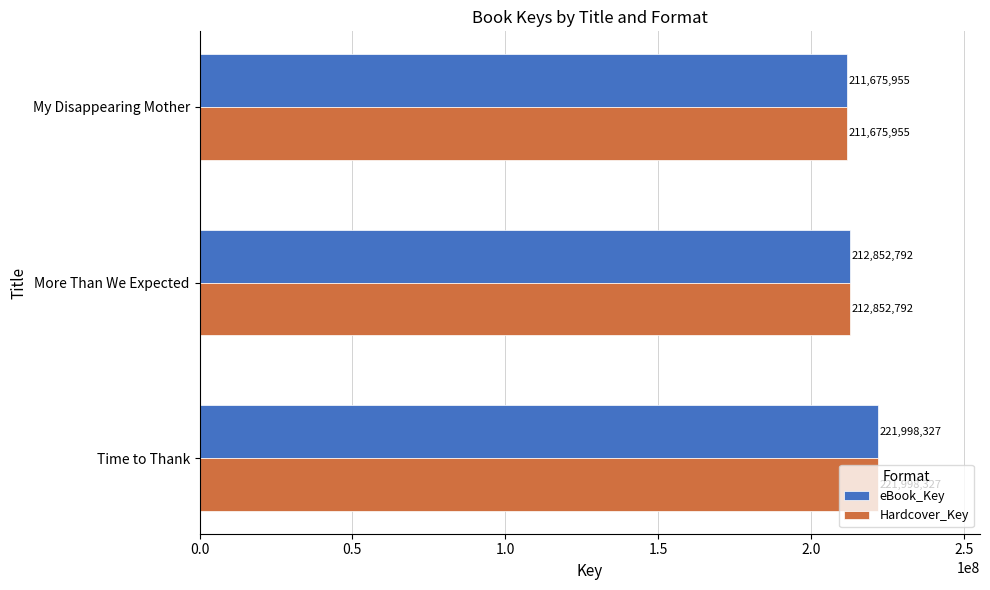

At which category is the sum across all series the highest?

Time to Thank